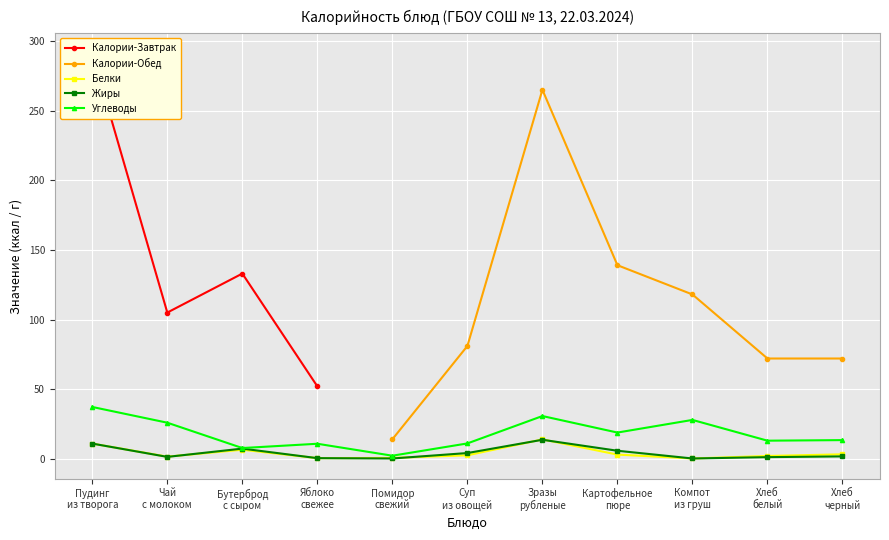

What is the value of the Углеводы point at the 4th from the left?

10.8